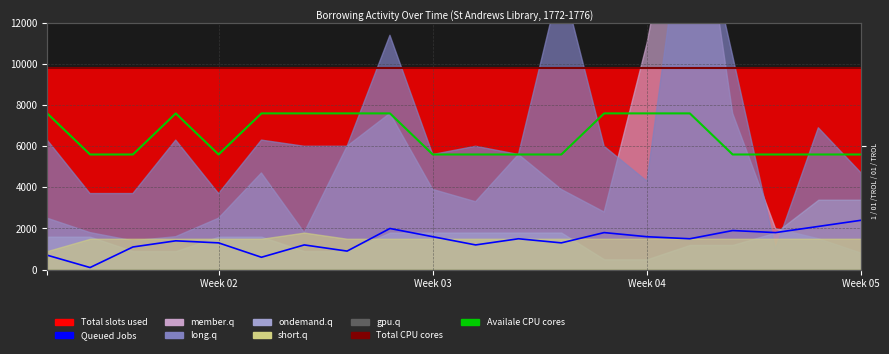

How many values in the Queued Jobs series exceed 1500?

8